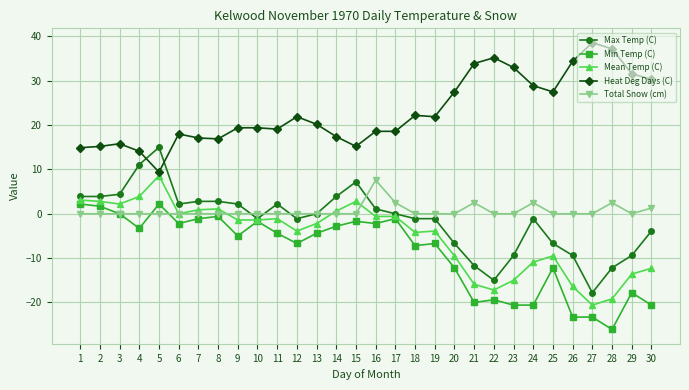

The value of Heat Deg Days (C) at 27 is 58.2. True or false?

False